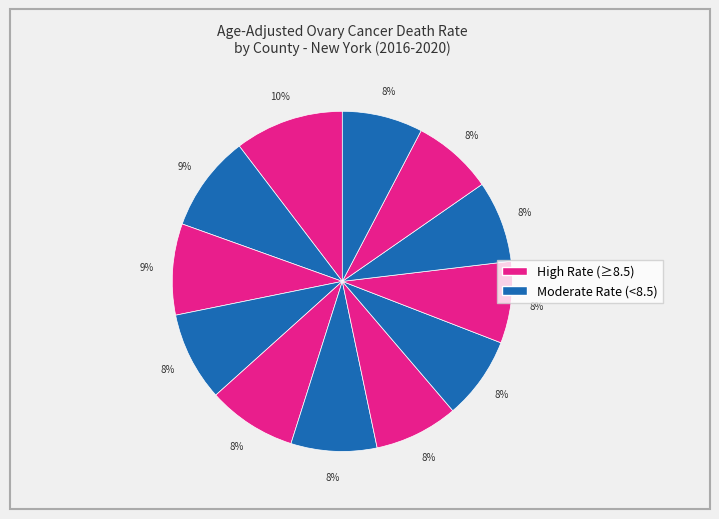

How many segments does this pie chart have?

12